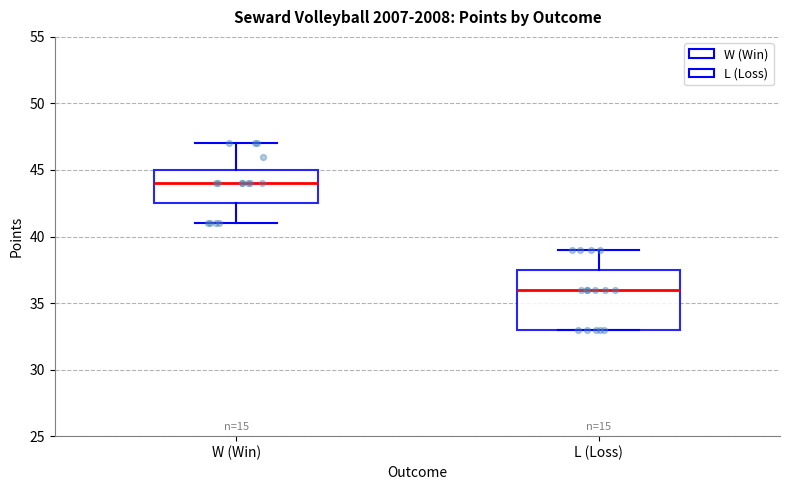

Which box has the highest median line?

W (Win)